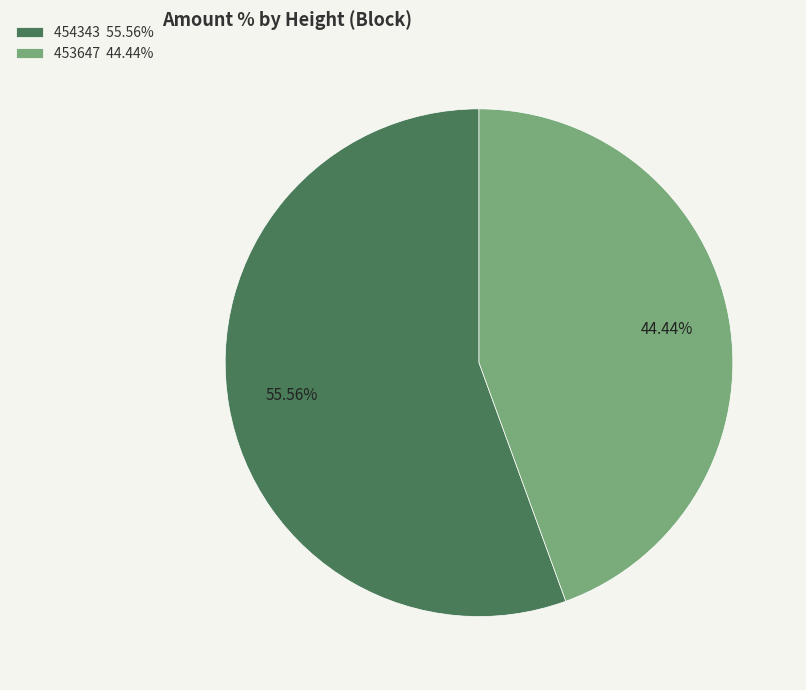

Which slice represents more than half of the pie?

454343